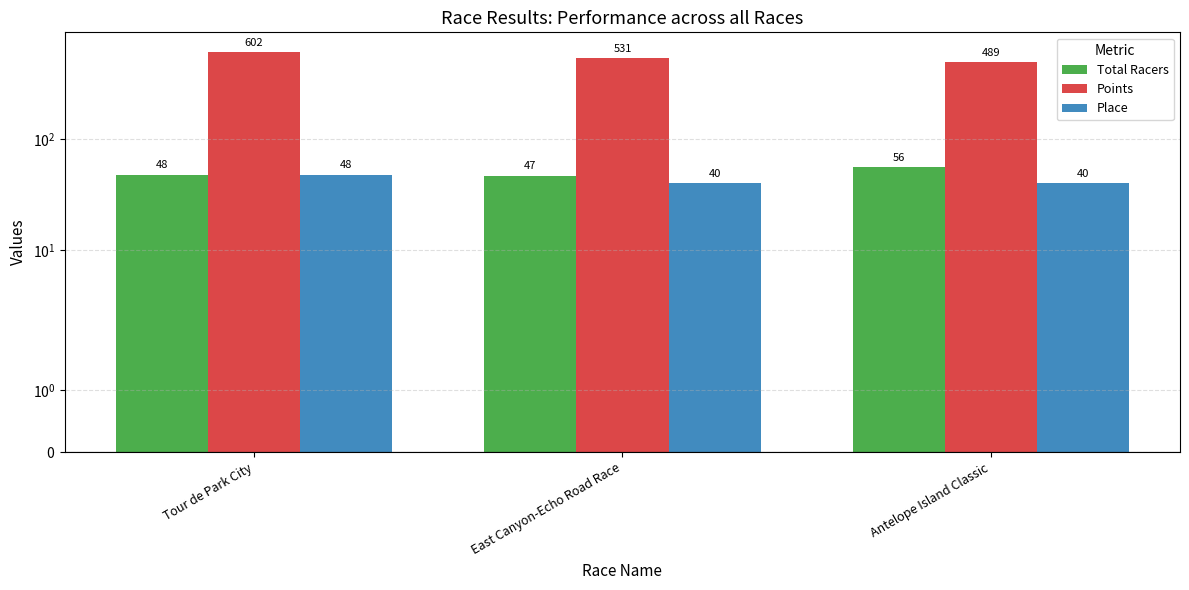

The value of Total Racers at East Canyon-Echo Road Race is 65.7. True or false?

False